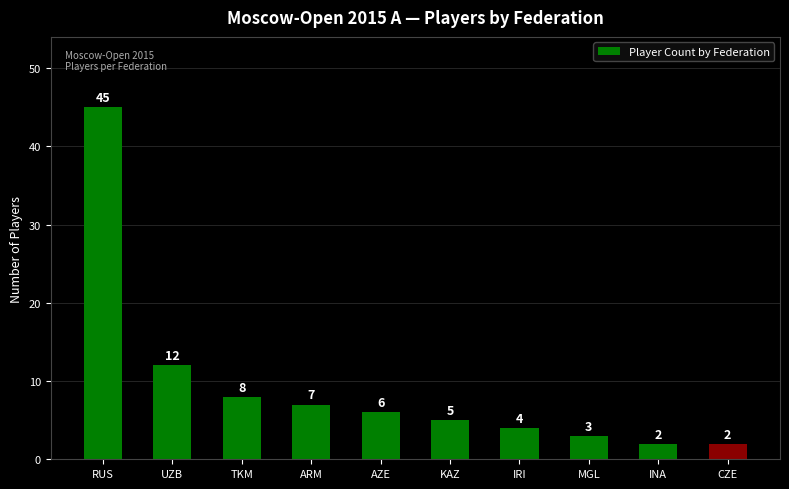

What position from the left is INA?

9